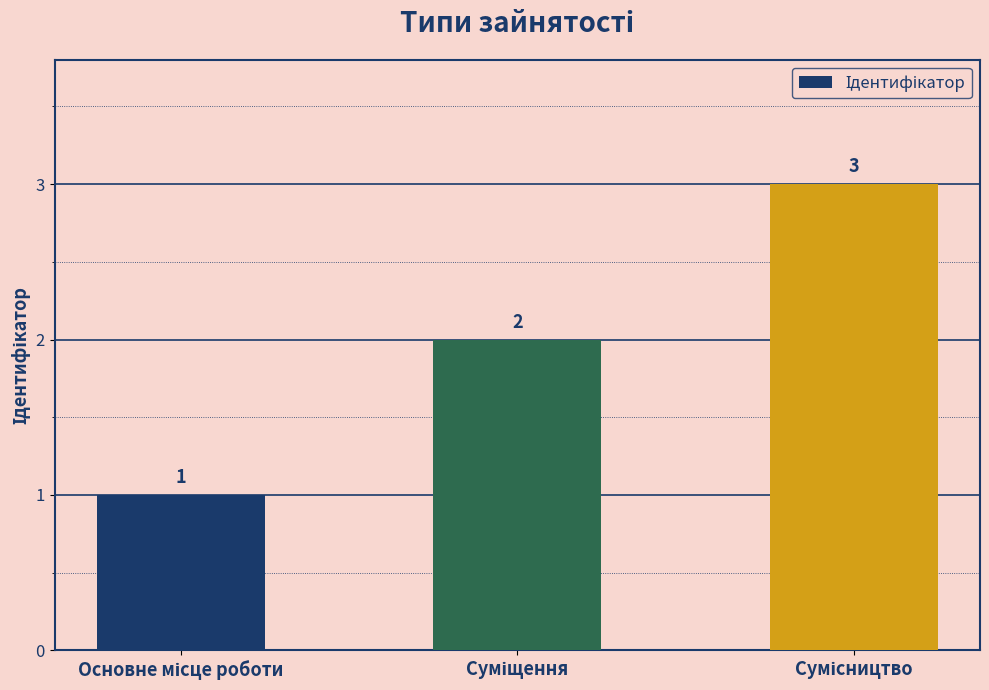

What is the sum of all values?

6